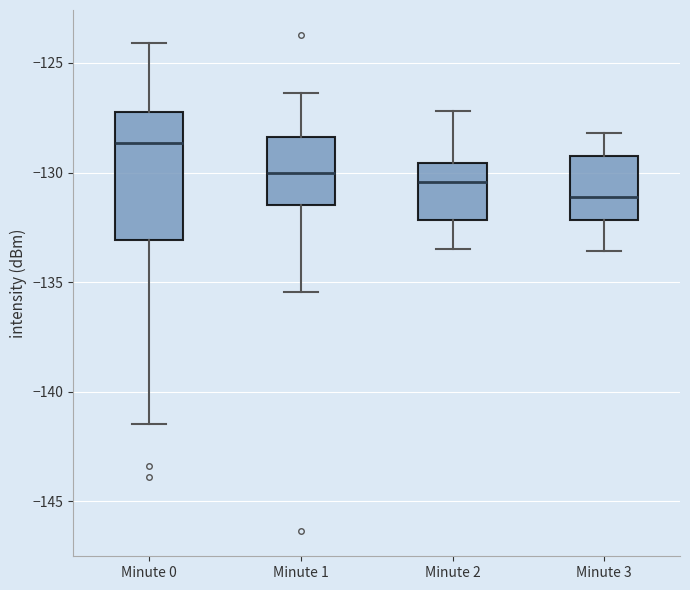

Which box is the tallest, from its lower edge to its upper edge?

Minute 0